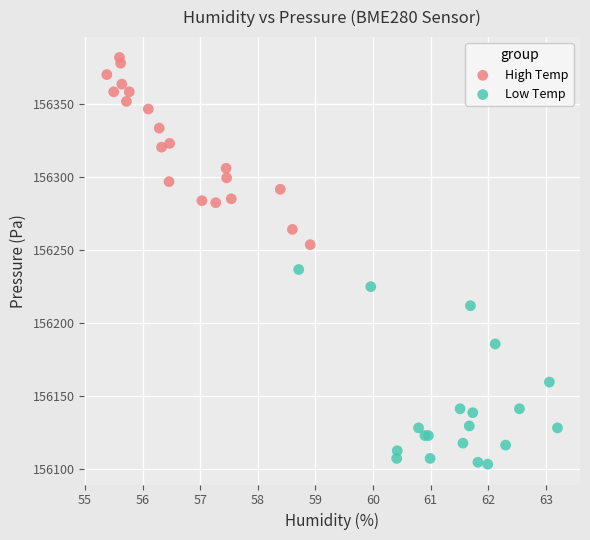

Which series contains the highest Y value?

High Temp